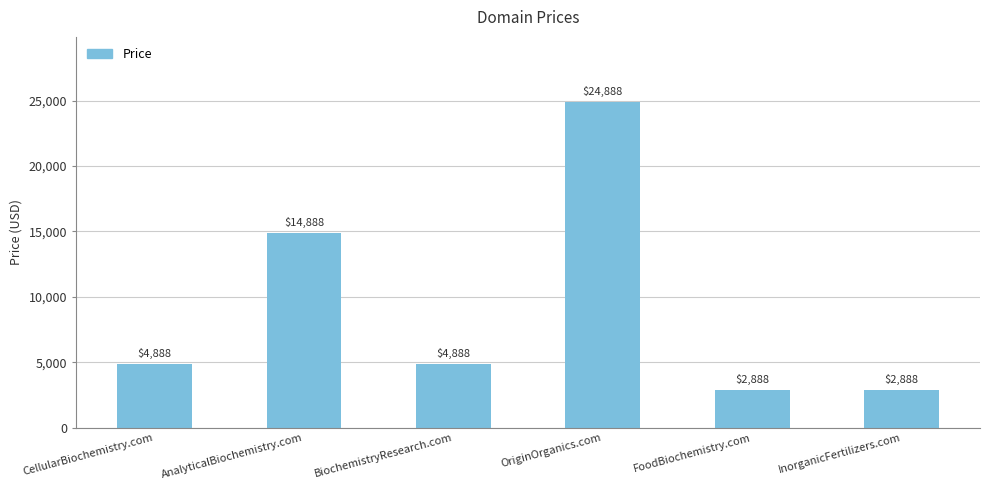

What is the difference between the second highest and minimum values?

12000